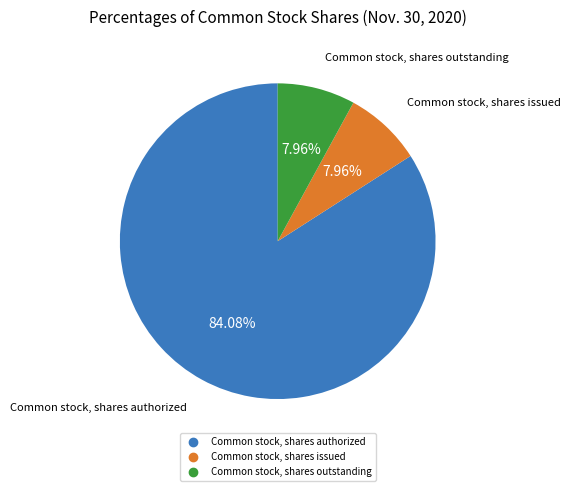

Between Common stock, shares outstanding and Common stock, shares authorized, which is larger?

Common stock, shares authorized